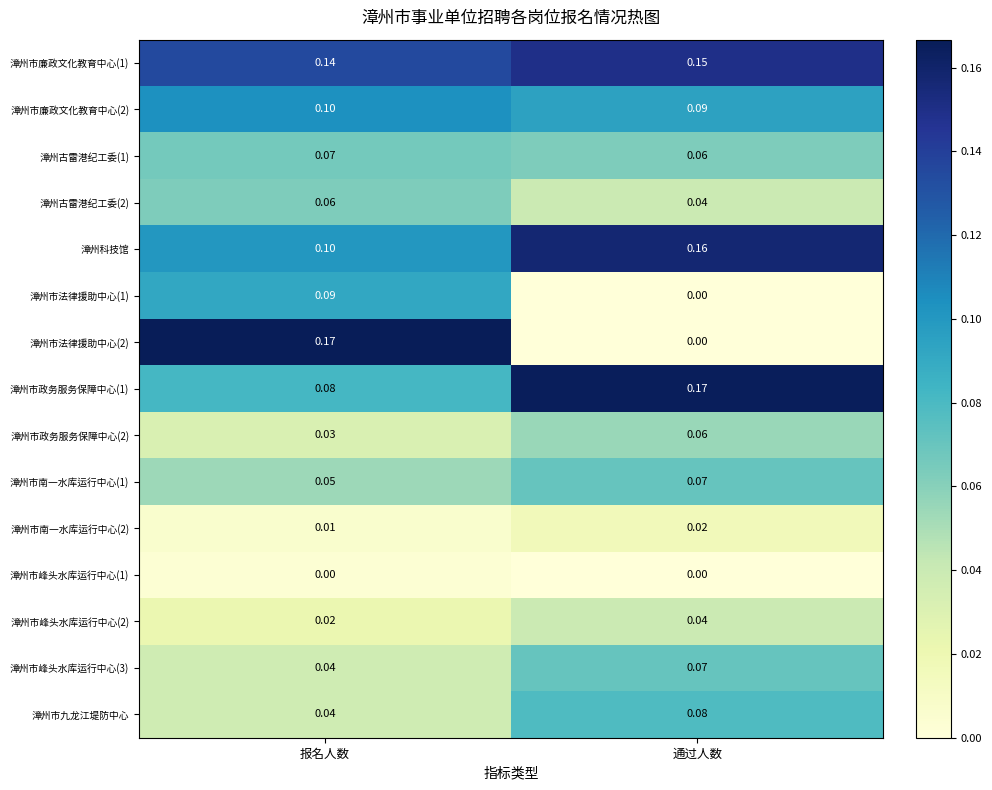

Rank the categories by 漳州市法律援助中心(1) value from lowest to highest.

通过人数, 报名人数